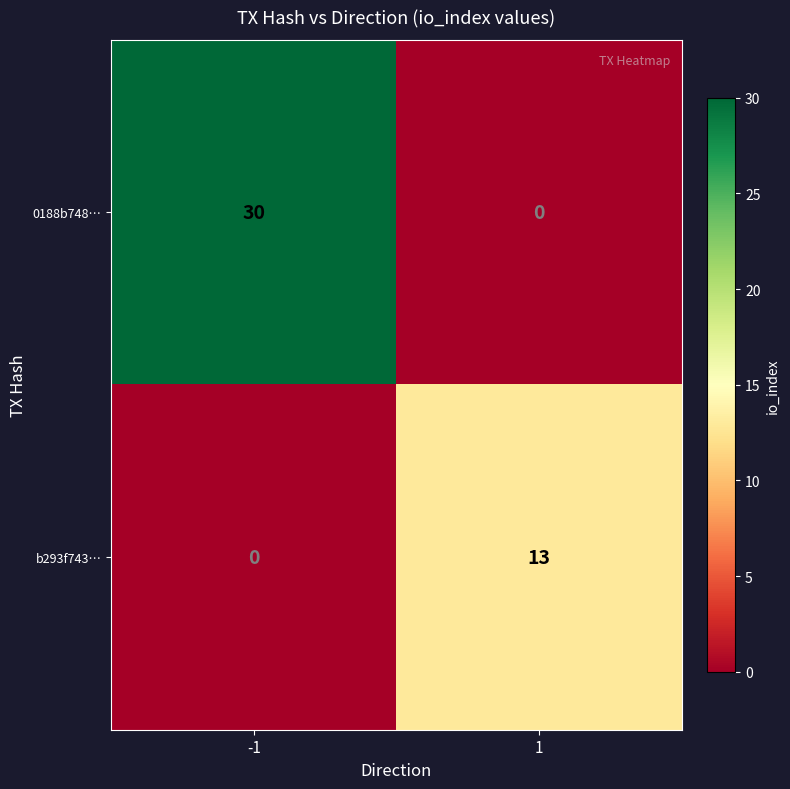

Is it true that b293f743… equals 13 at 1?

True